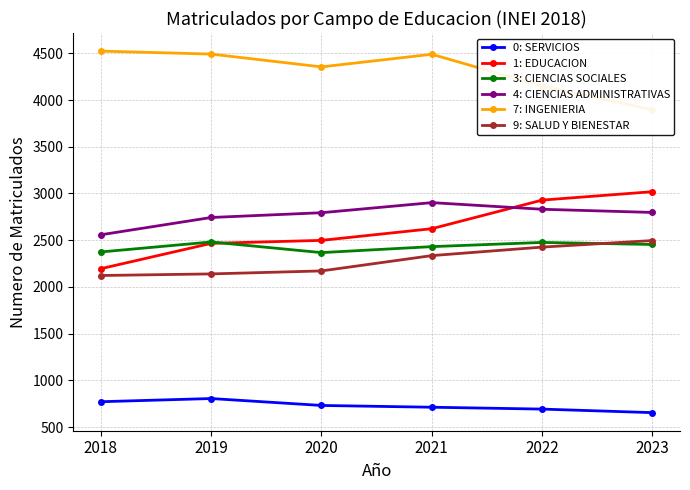

The 4: CIENCIAS ADMINISTRATIVAS series shows 2794 at 2020. True or false?

True